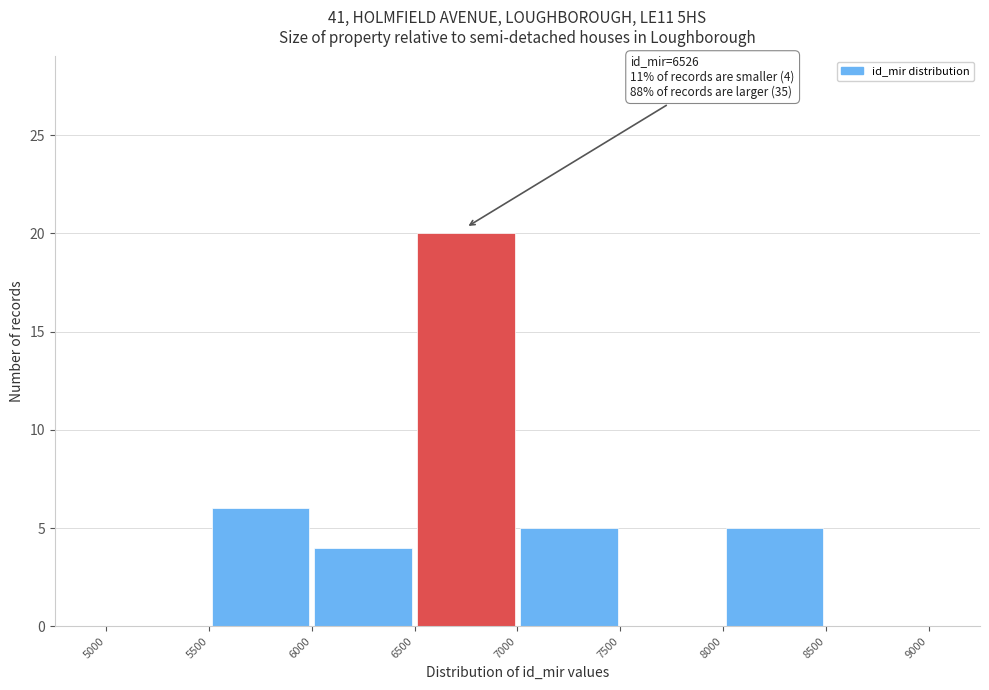

Which range on the x-axis has the tallest bar?

6500 to 7000